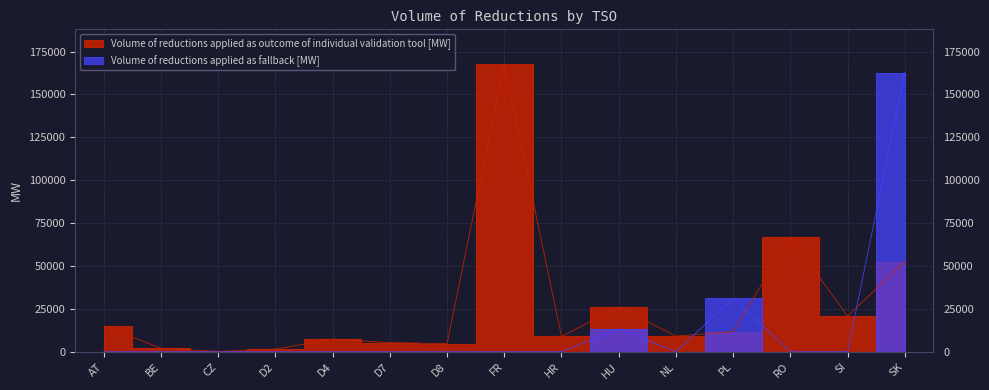

What is the spread (max minus min) of values at SI?

20707